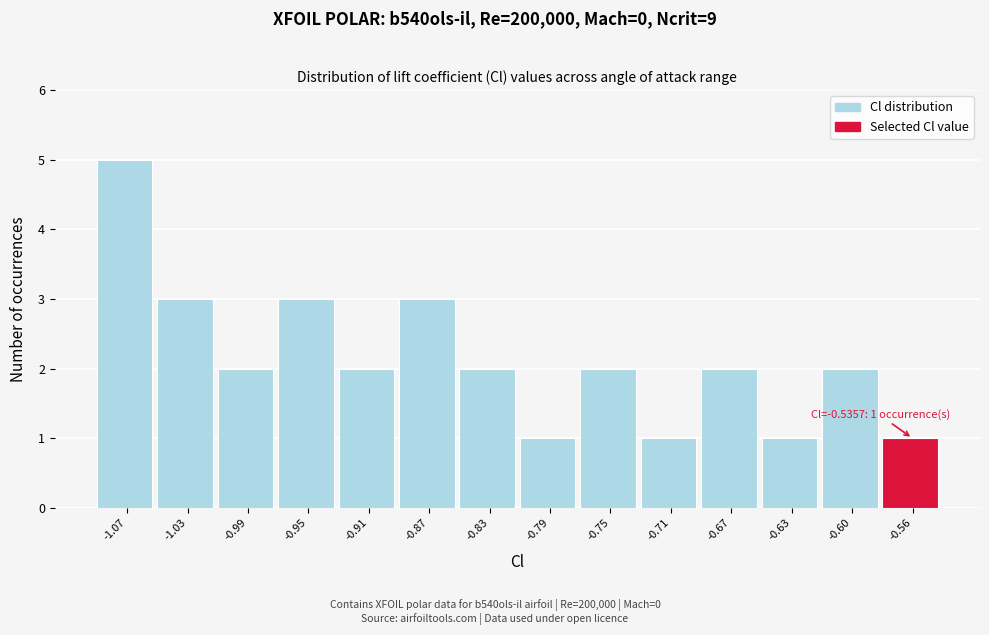

Reading left to right, transcribe all the data shown in this chart.

5	3	2	3	2	3	2	1	2	1	2	1	2	1